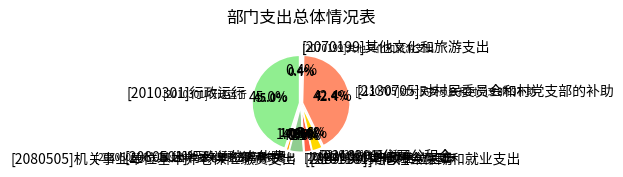

Combined, do [2101101]行政单位医疗 and [2210201]住房公积金 account for over 50%?

No